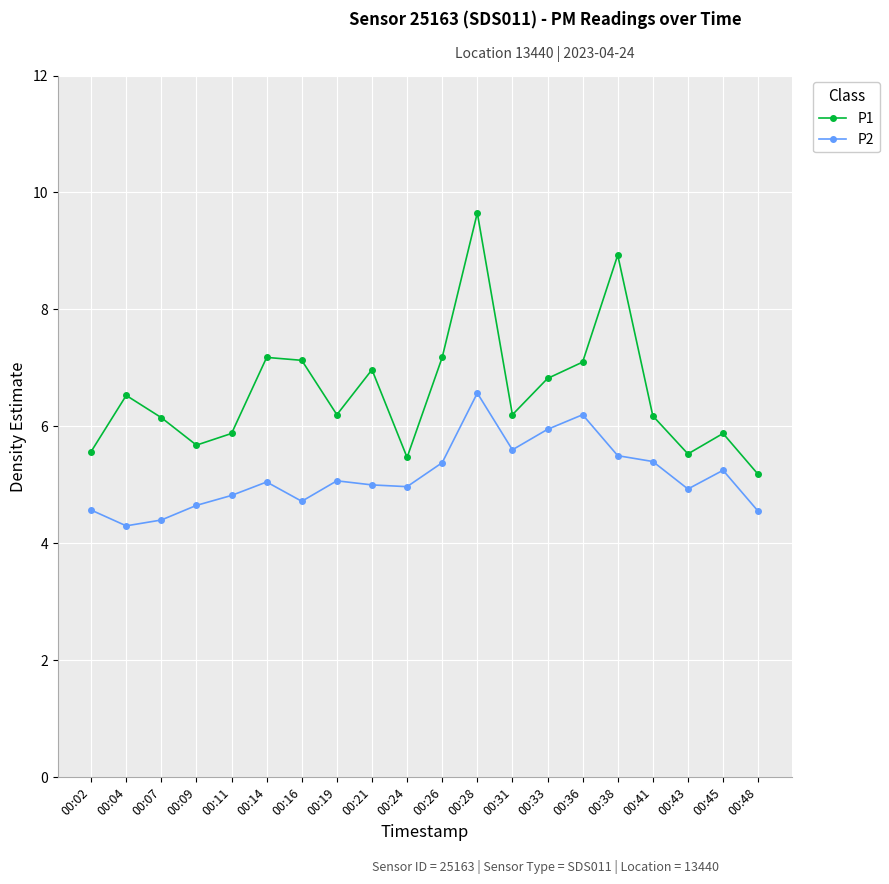

True or false: P2 and P1 cross at least once.

False